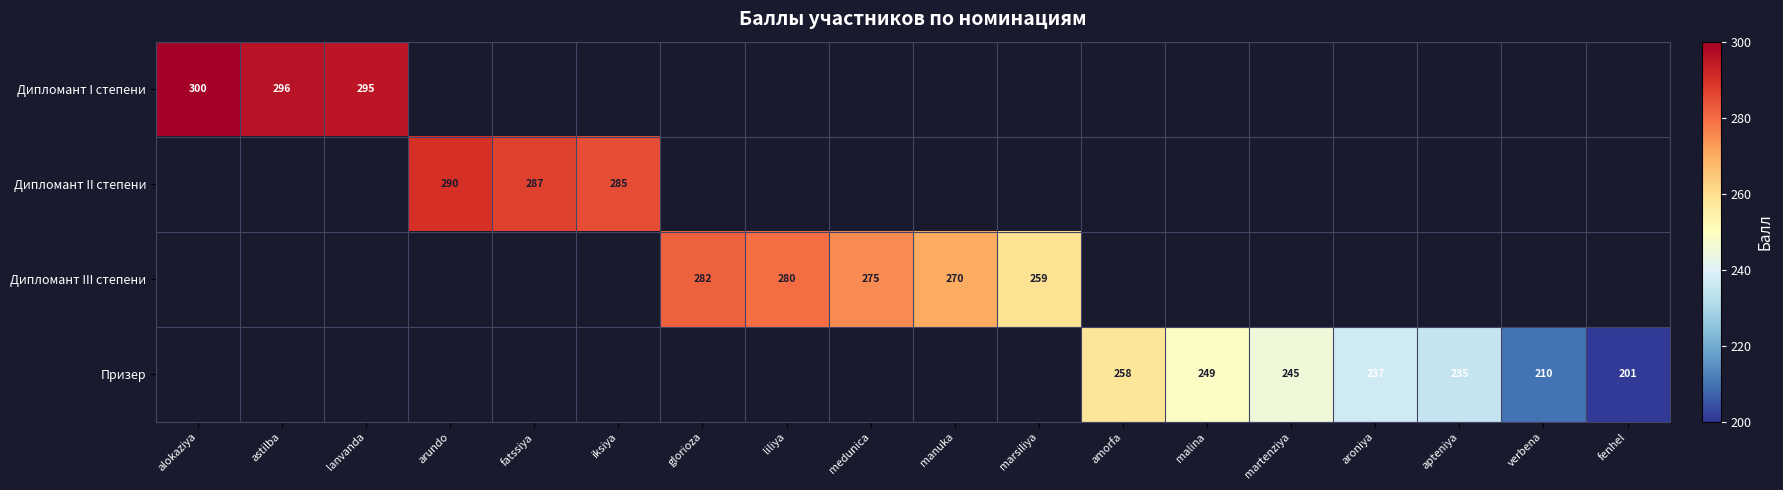

Is it true that Призер equals 69 at martenziya?

False